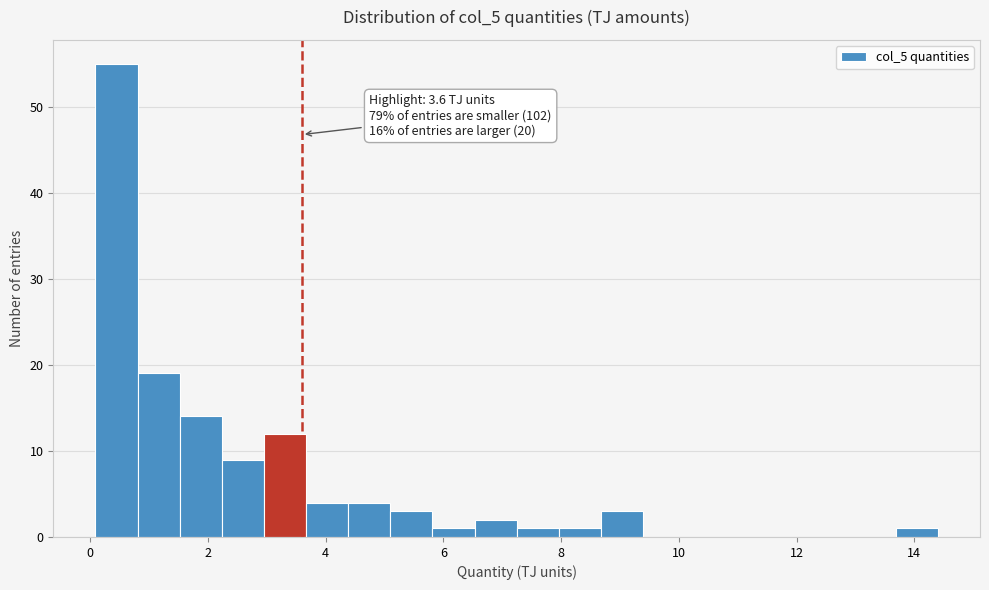

Around what value on the x-axis is the tallest bar? Give the approximate position of its centre, as read against the axis.

0.4